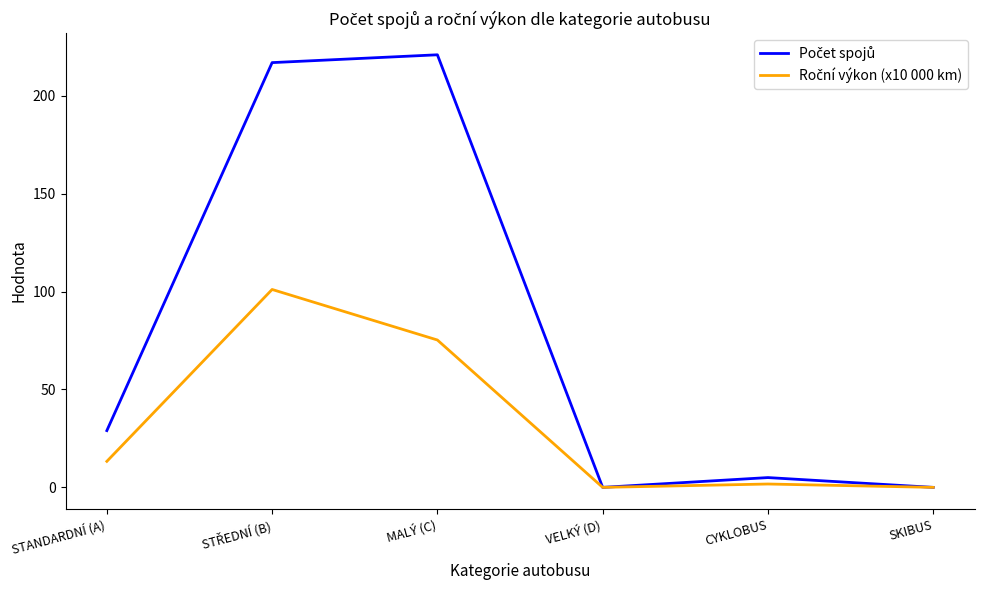

Which series has the widest spread of values?

Počet spojů